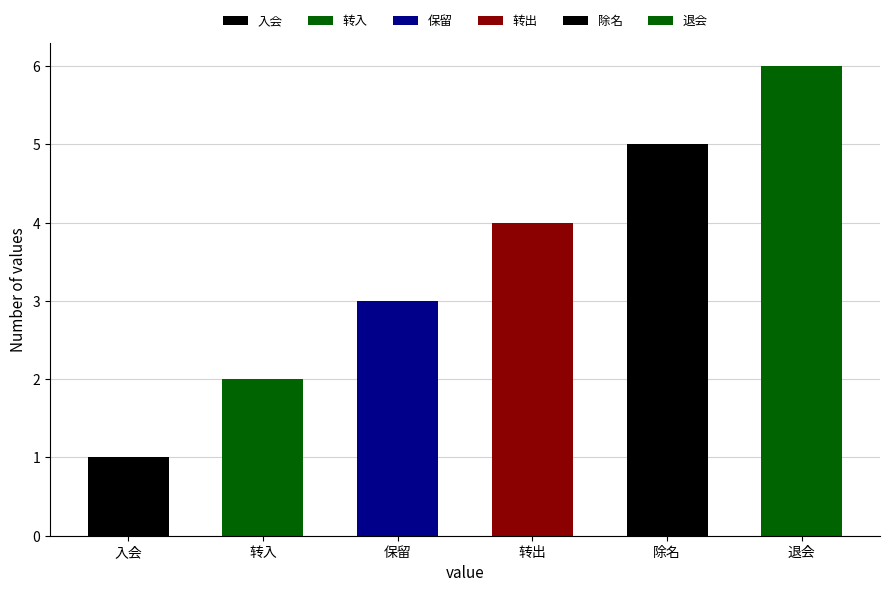

Reading left to right, what are all the values shown in this chart?

入会=1	转入=2	保留=3	转出=4	除名=5	退会=6